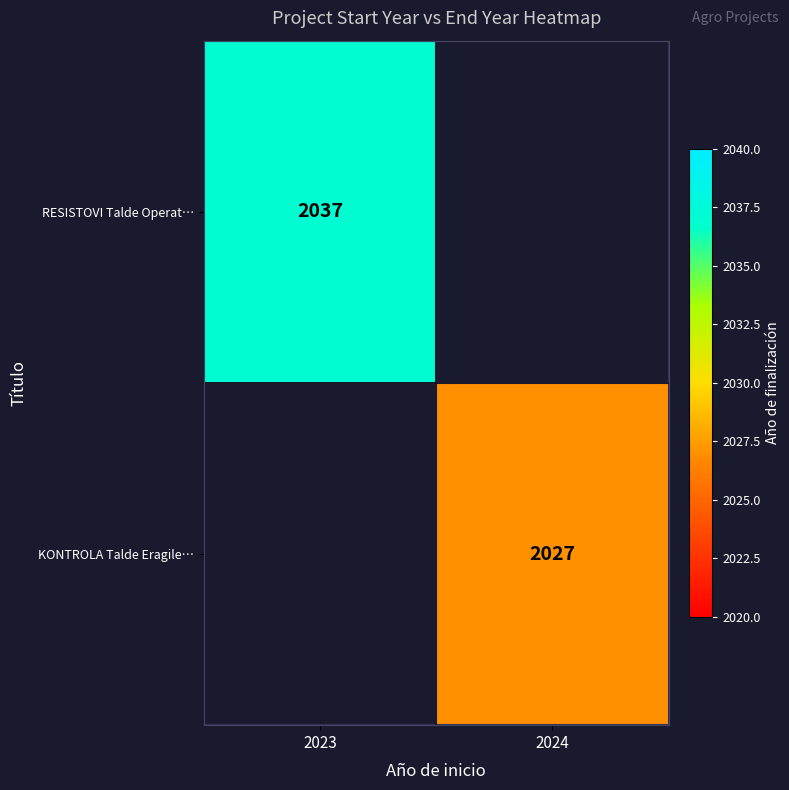

Is it true that KONTROLA Talde Eragile… equals 2710 at 2024?

False